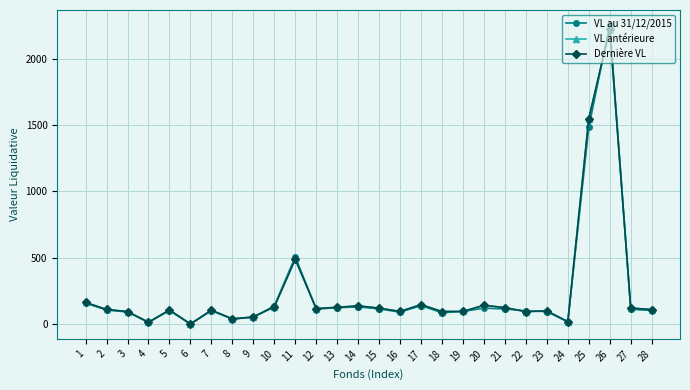

Which series has the largest range (max minus min)?

VL au 31/12/2015